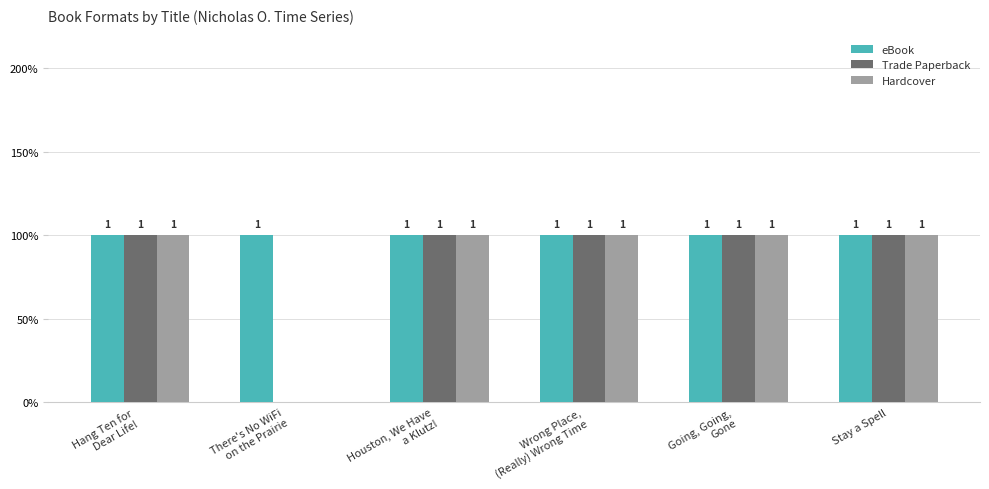

What are all the series names shown in the legend?

eBook, Trade Paperback, Hardcover